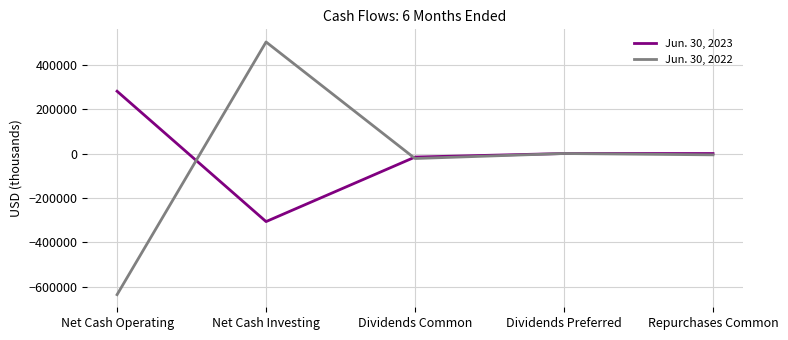

Where do Jun. 30, 2022 and Jun. 30, 2023 first cross each other?

Net Cash Operating and Net Cash Investing